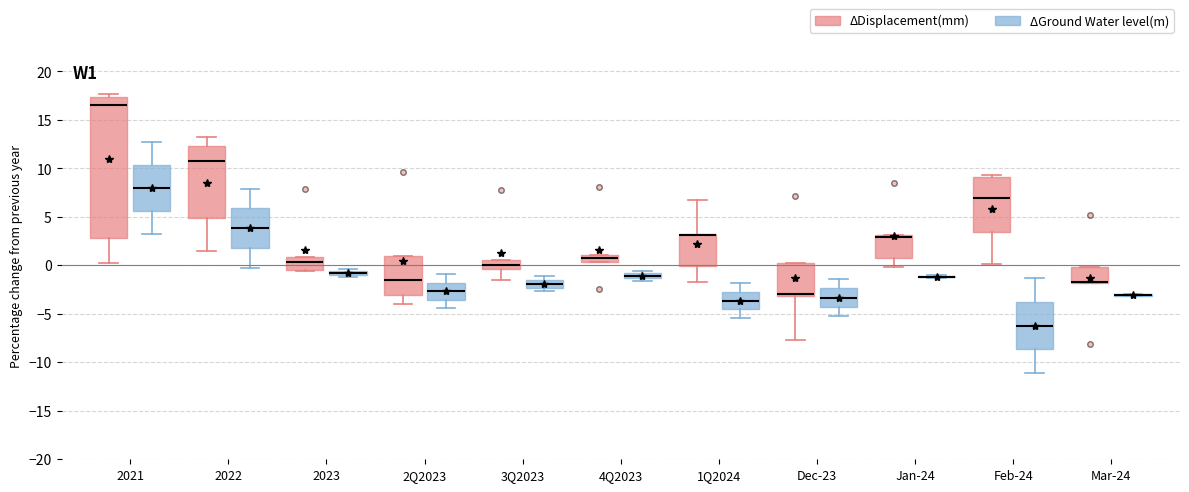

Where is the upper edge of the box for 4Q2023 (ΔDisplacement(mm)) on the y-axis? The values are not printed on the chart, so give them approximately, as read against the axis.

1.0